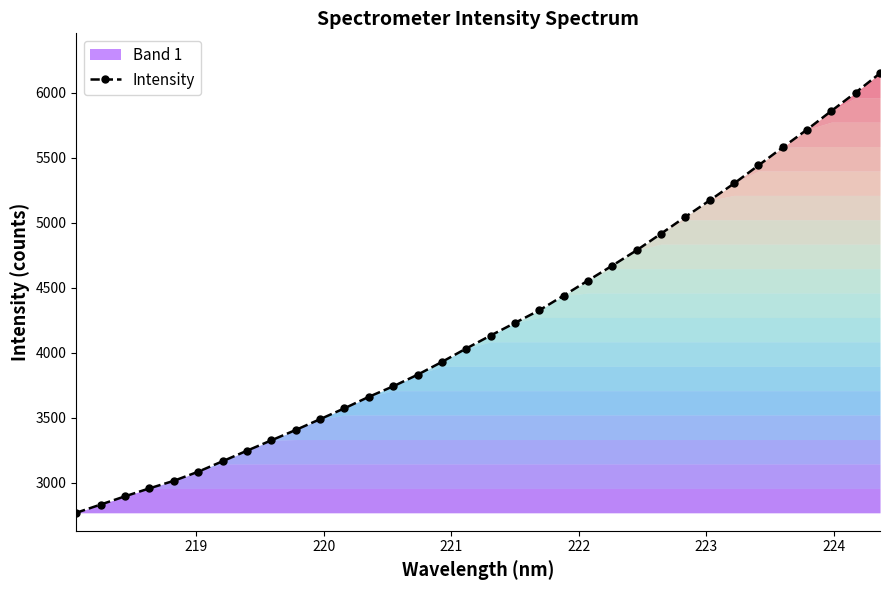

What is the difference between the maximum and minimum values?

3383.0